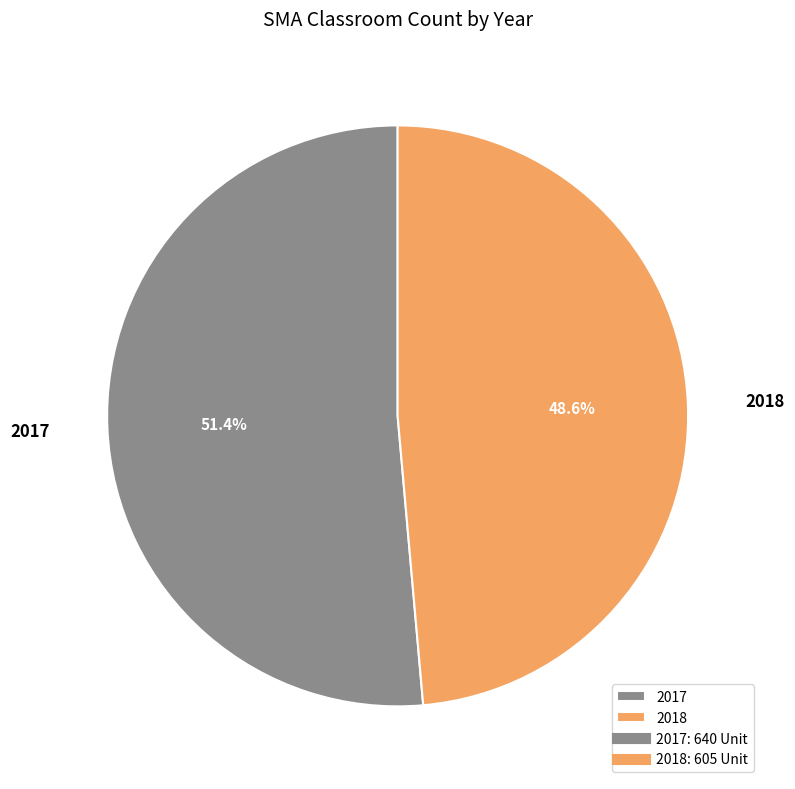

Is it true that 2017 is 39% of the pie?

False